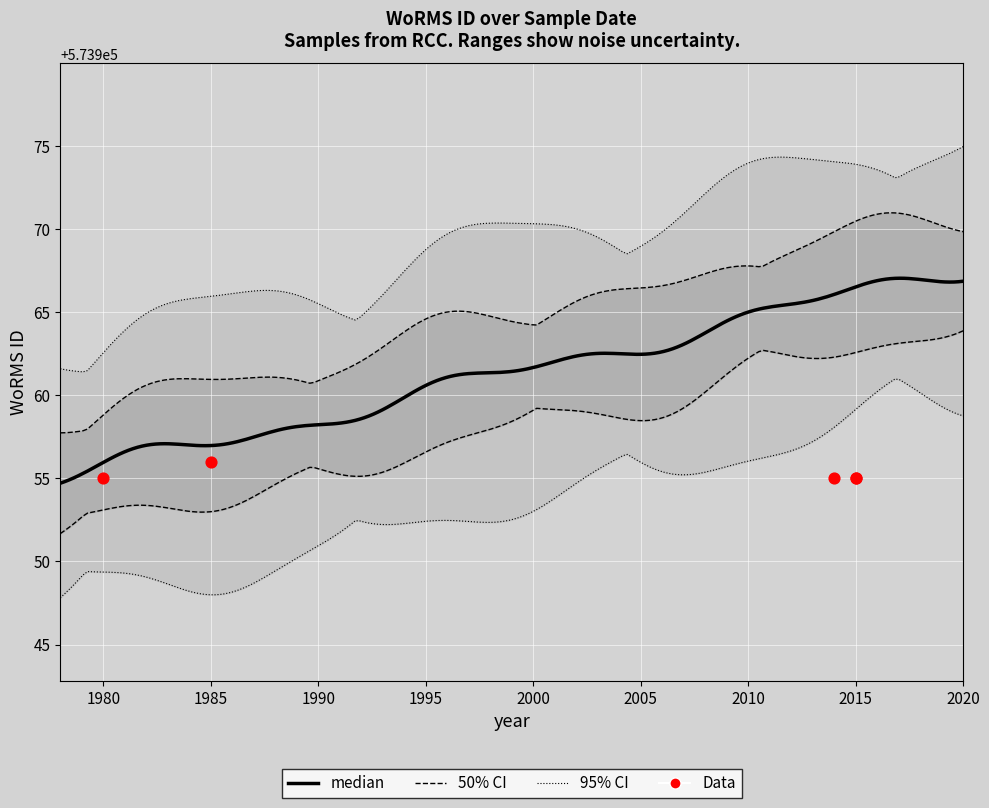

Between 2015 and 1980, which is larger?

2015